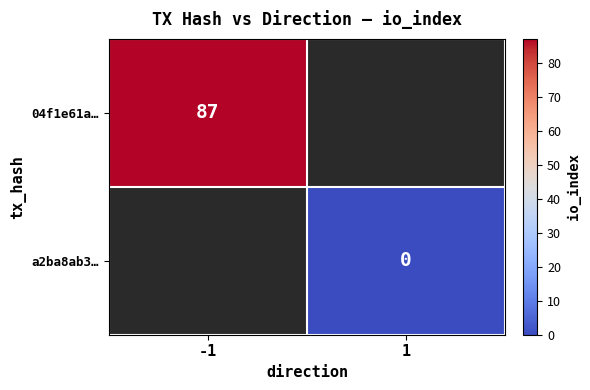

The value of 04f1e61a… at -1 is 46. True or false?

False